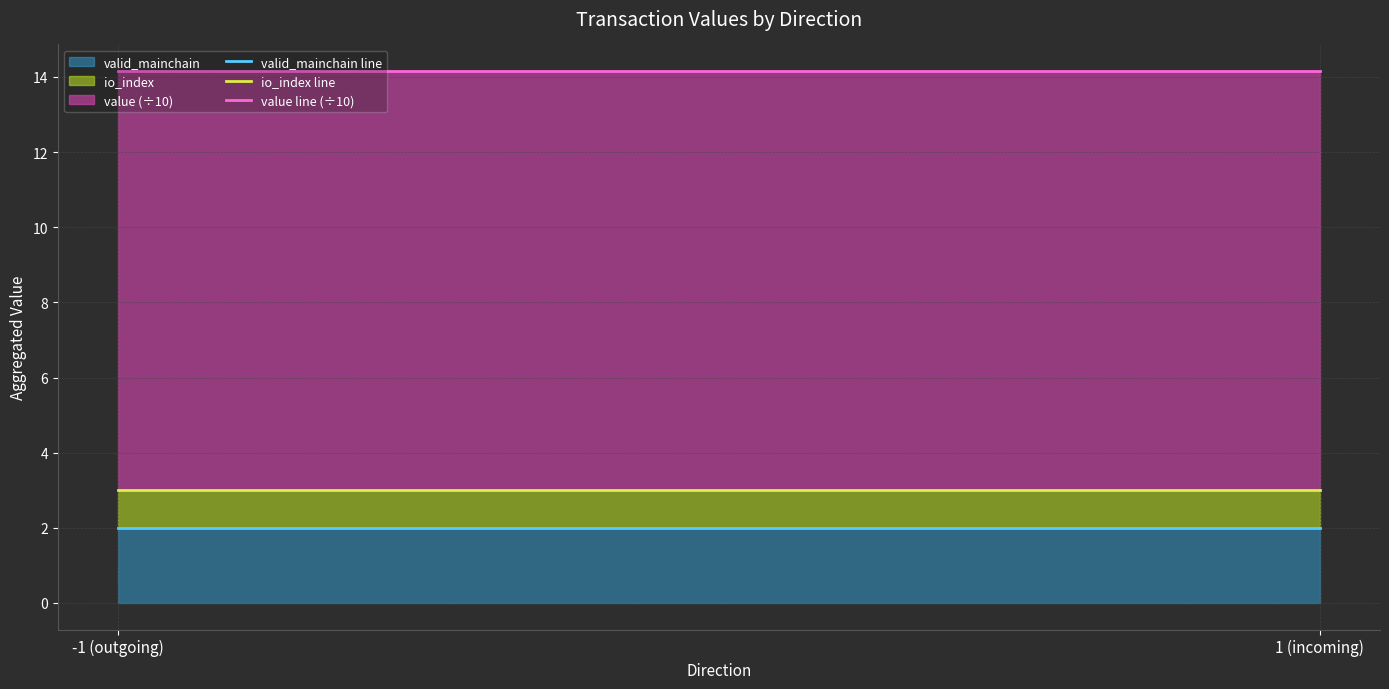

At how many categories does at least one series exceed 8?

2